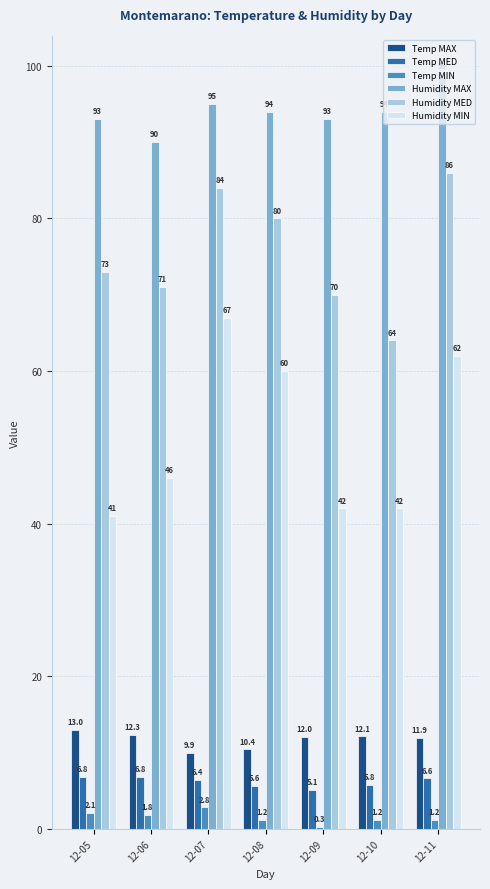

At which category does the chart reach its peak across all series?

12-11